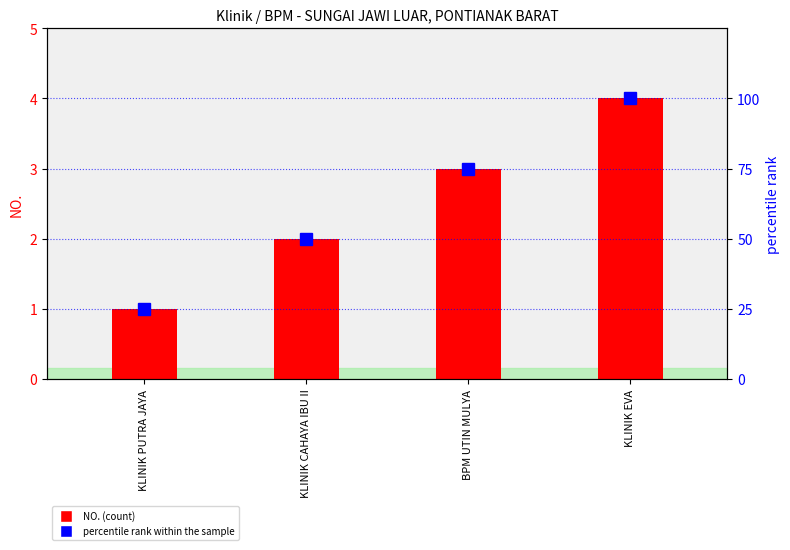

At BPM UTIN MULYA, list the series in order from largest to smallest.

percentile rank within the sample, NO.